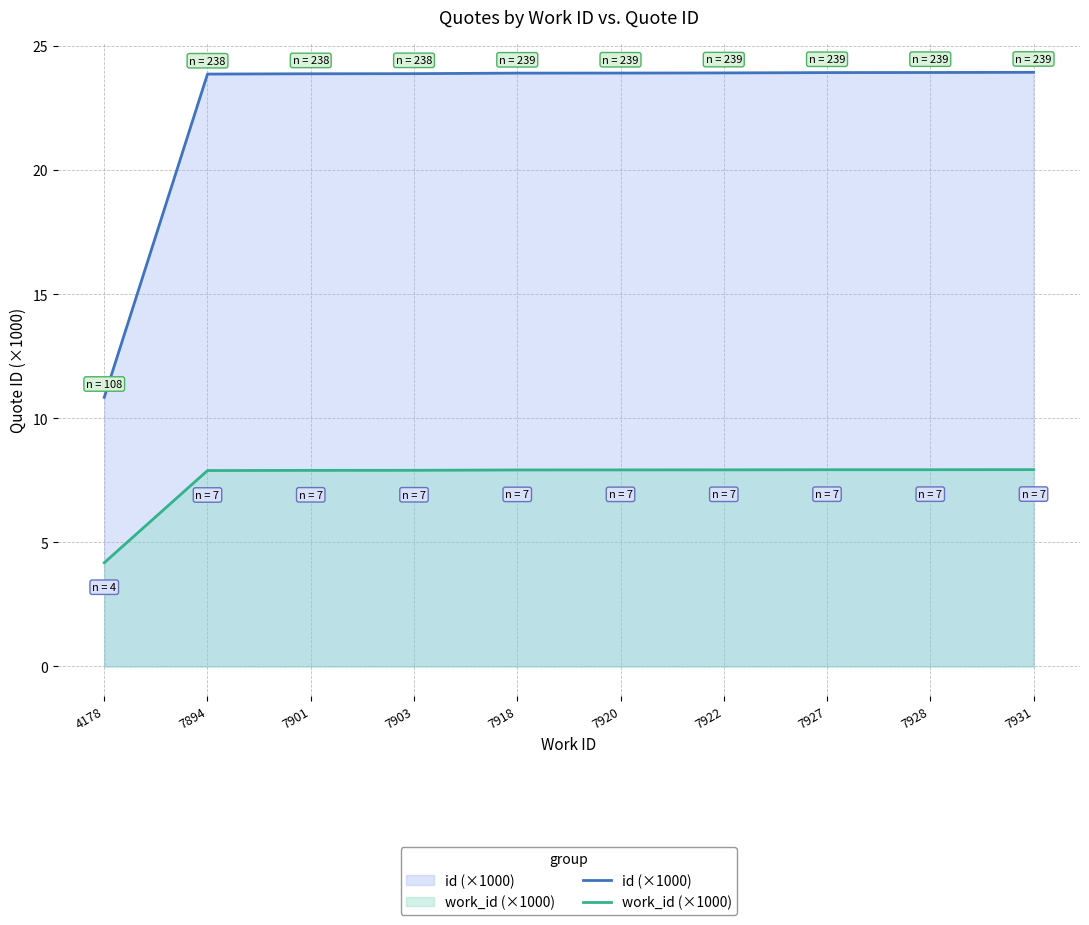

Which series has the largest total across all categories?

id (×1000)